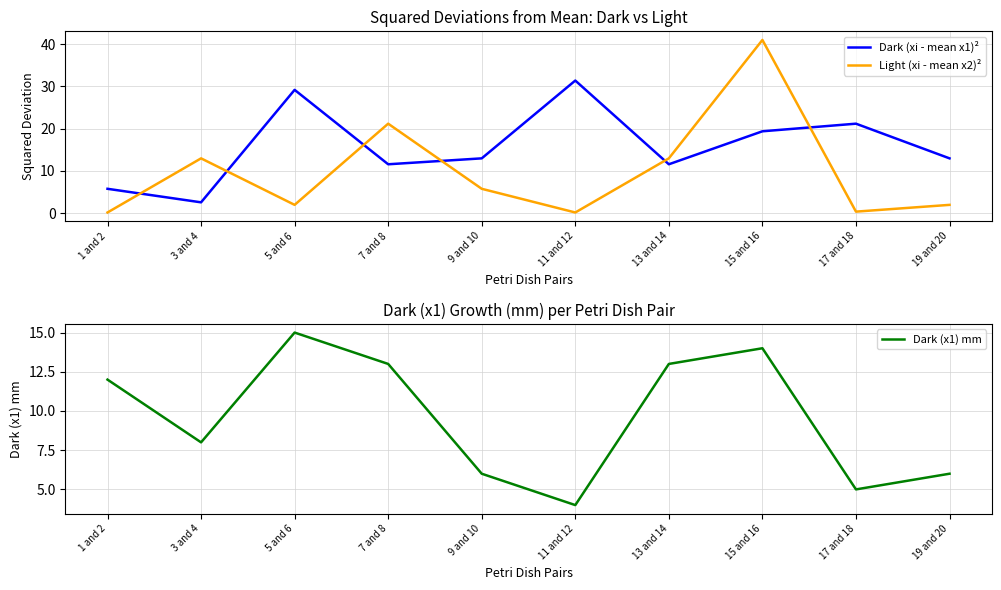

Does the chart have visible grid lines?

Yes